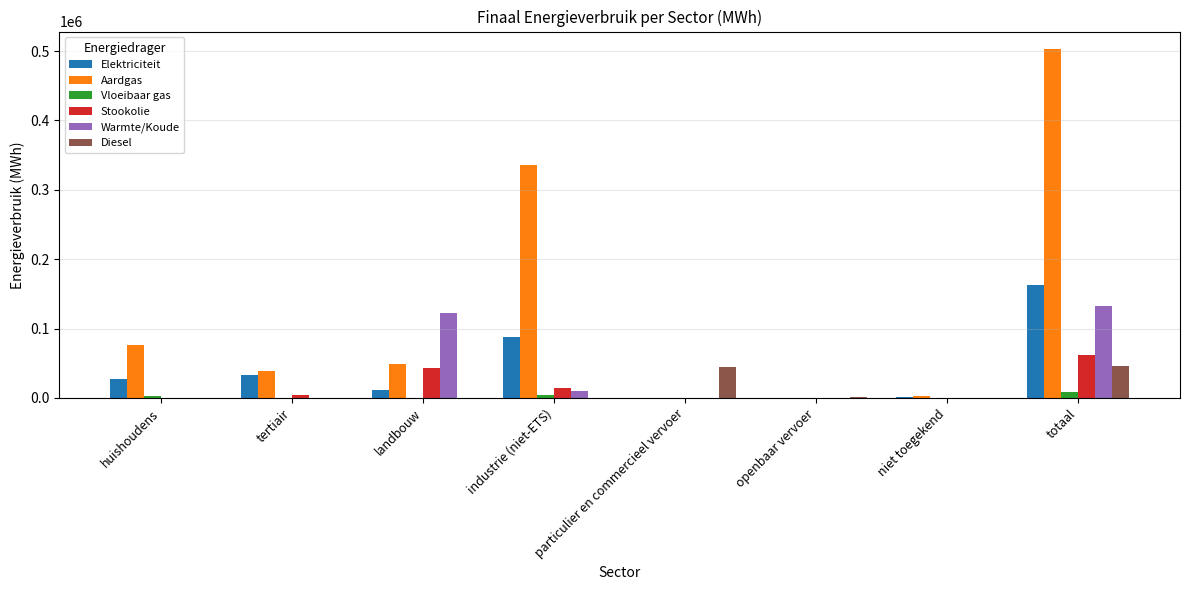

True or false: Diesel has a value of 0.0 at landbouw.

True